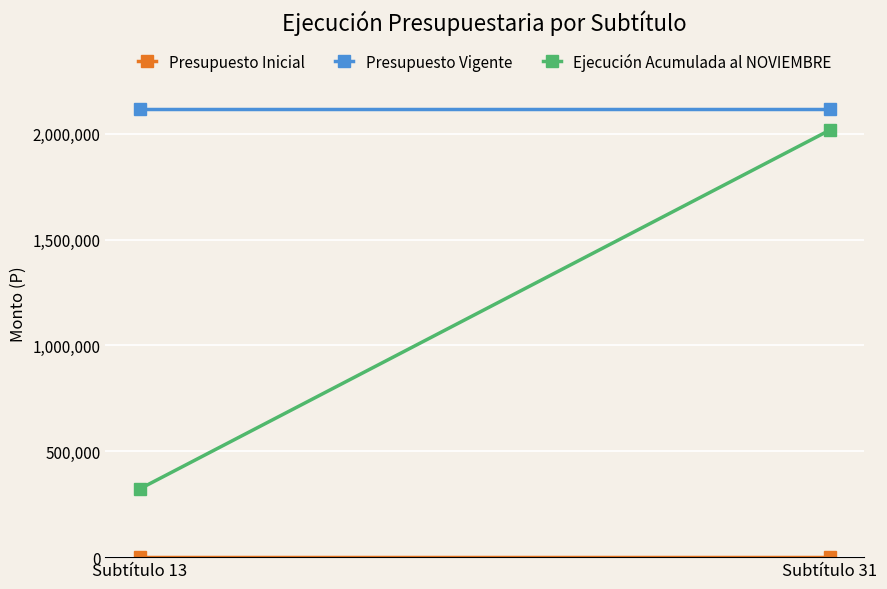

What is the difference between the maximum and minimum values in the Ejecución Acumulada al NOVIEMBRE series?

1694238